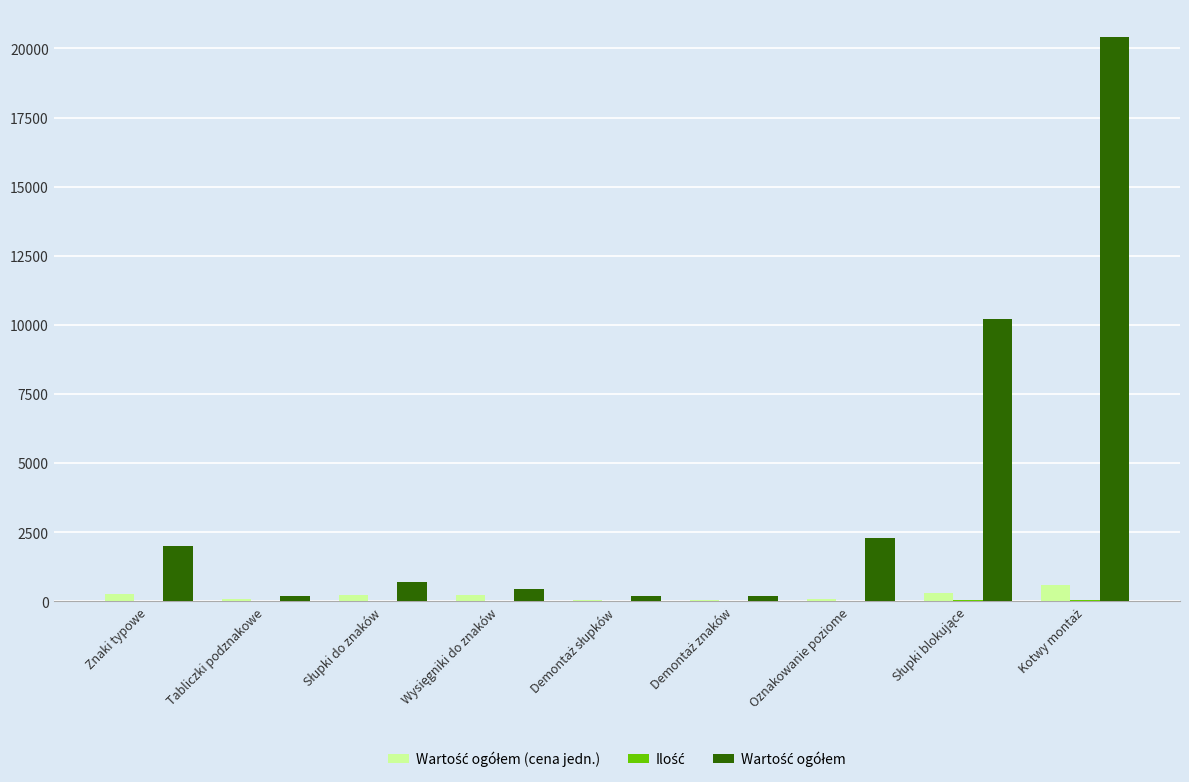

What is the label of the 1st bar from the right?

Kotwy montaż